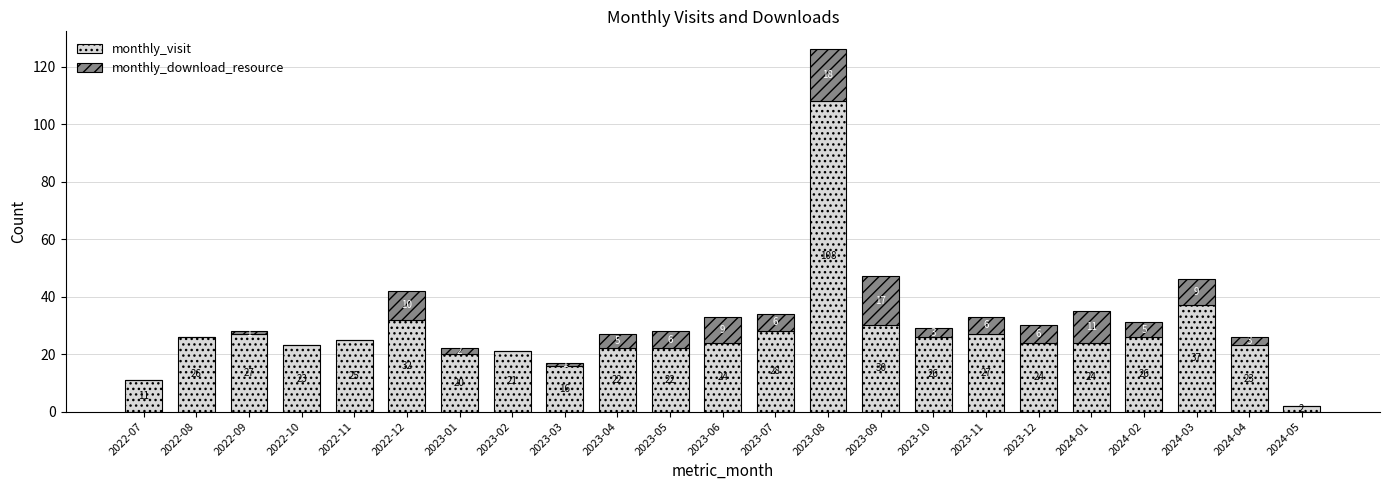

Reading left to right, what are the values for monthly_visit?

2022-07=11	2022-08=26	2022-09=27	2022-10=23	2022-11=25	2022-12=32	2023-01=20	2023-02=21	2023-03=16	2023-04=22	2023-05=22	2023-06=24	2023-07=28	2023-08=108	2023-09=30	2023-10=26	2023-11=27	2023-12=24	2024-01=24	2024-02=26	2024-03=37	2024-04=23	2024-05=2